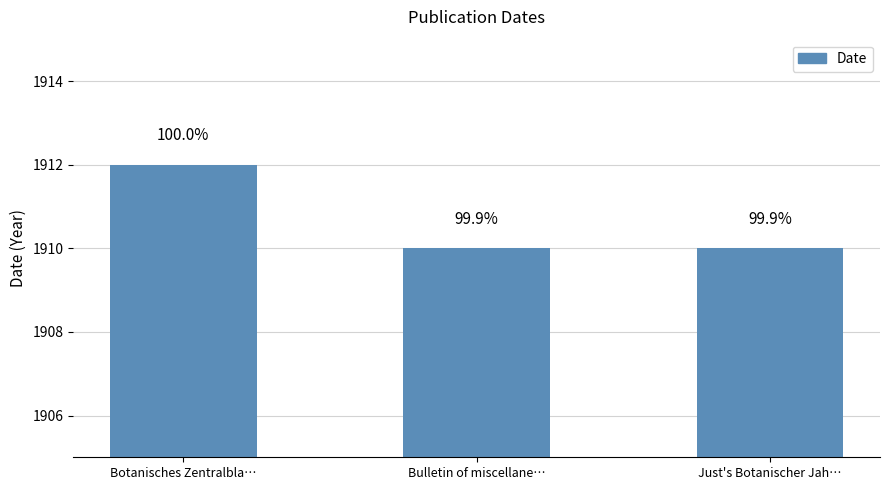

Does the chart contain any negative values?

No